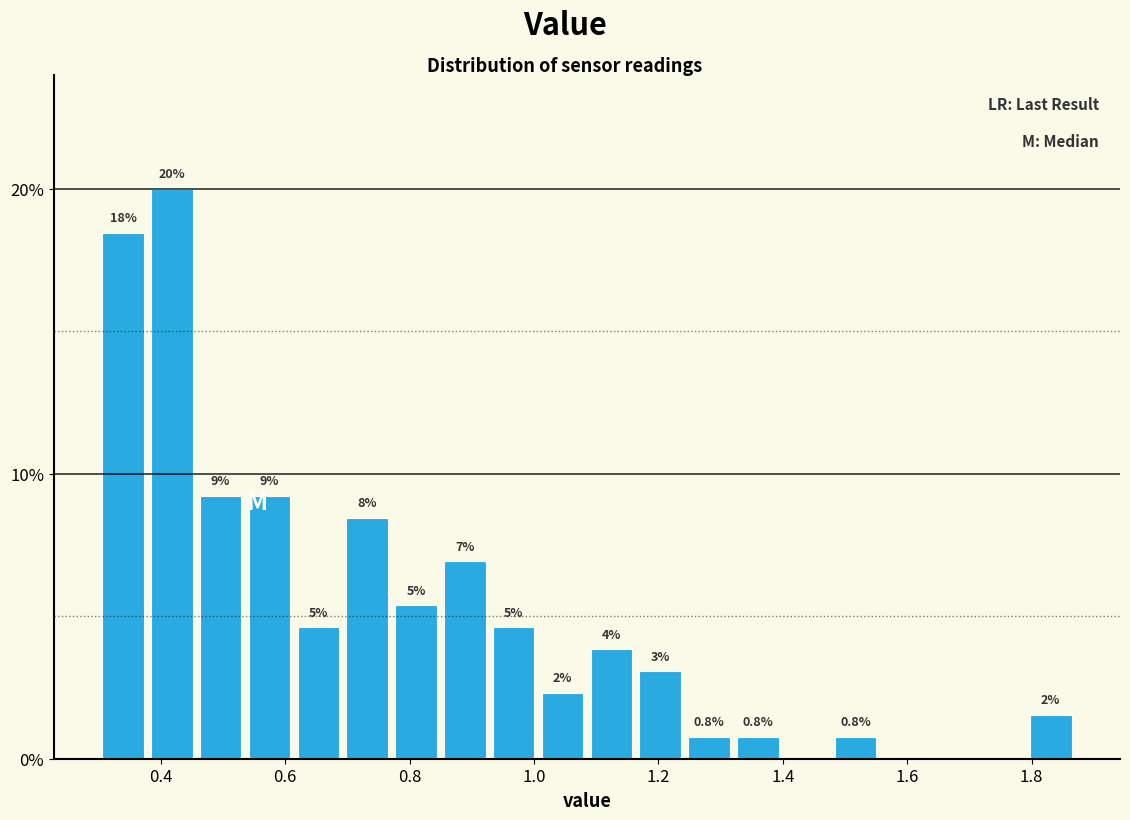

Read against the x-axis, roughly where is the centre of the tallest bar?

0.42